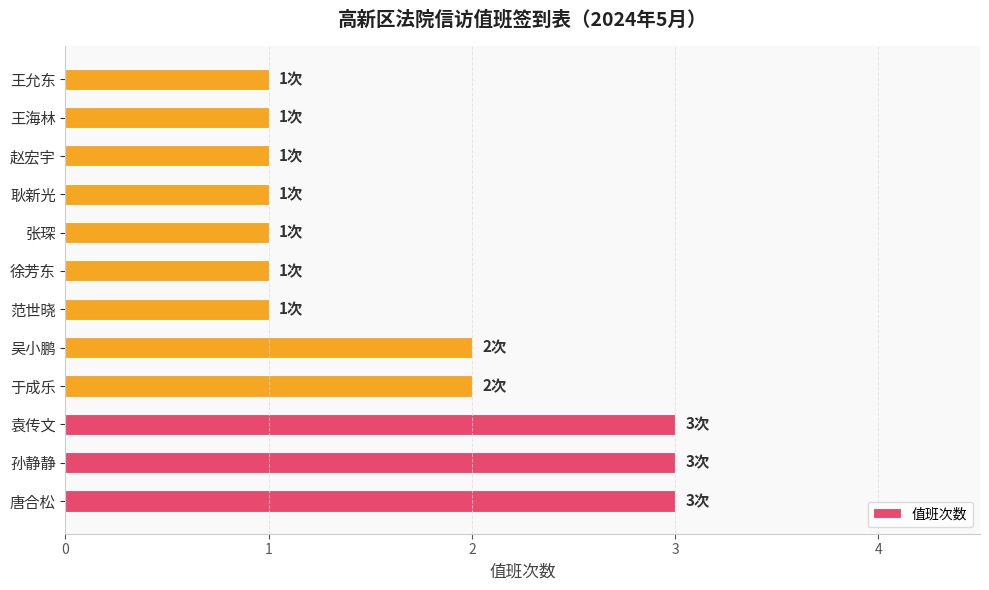

Is it true that the value at 耿新光 is 2?

False